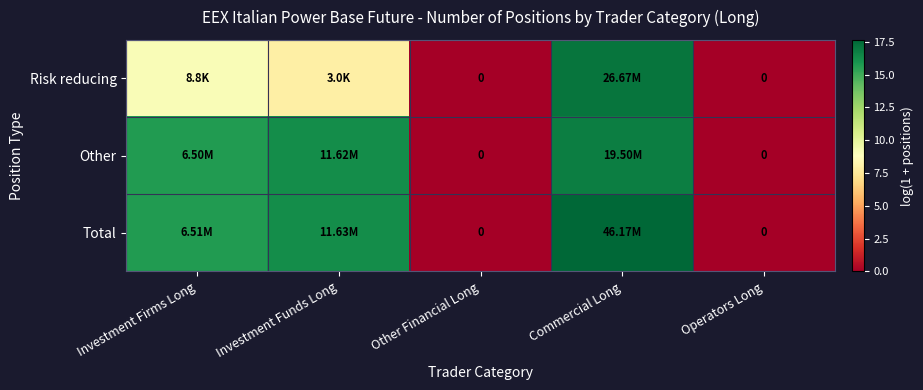

How many data points in Total are less than 15?

2